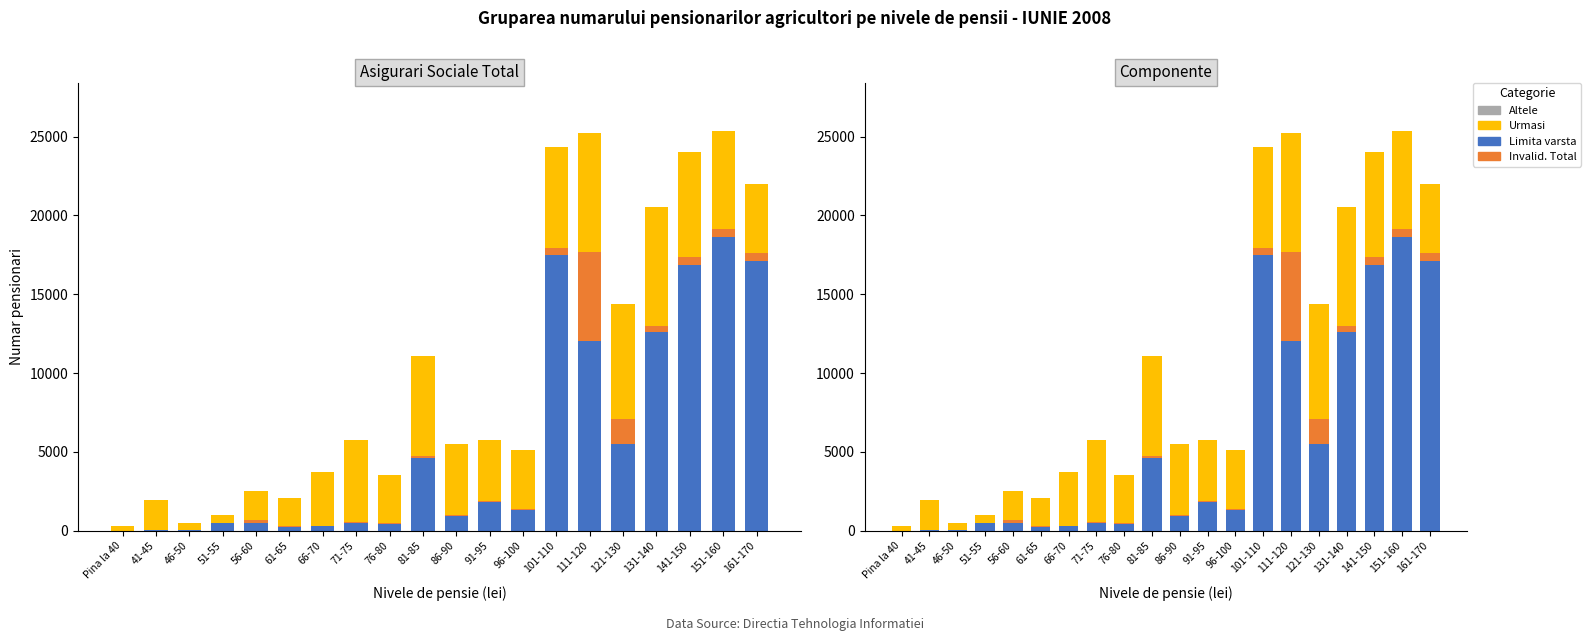

Read the Limita varsta value at 41-45.

81